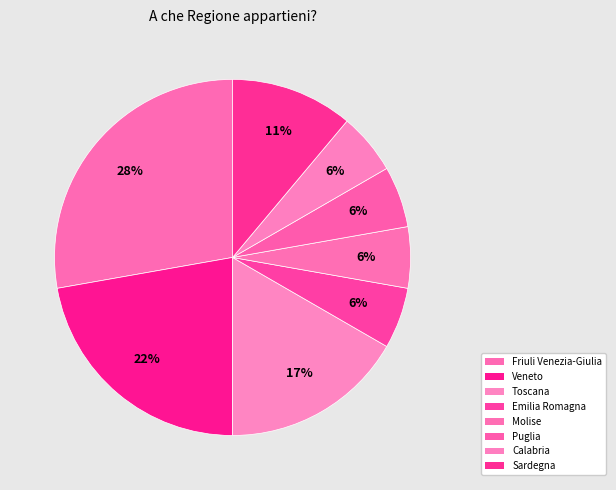

How many segments does this pie chart have?

8